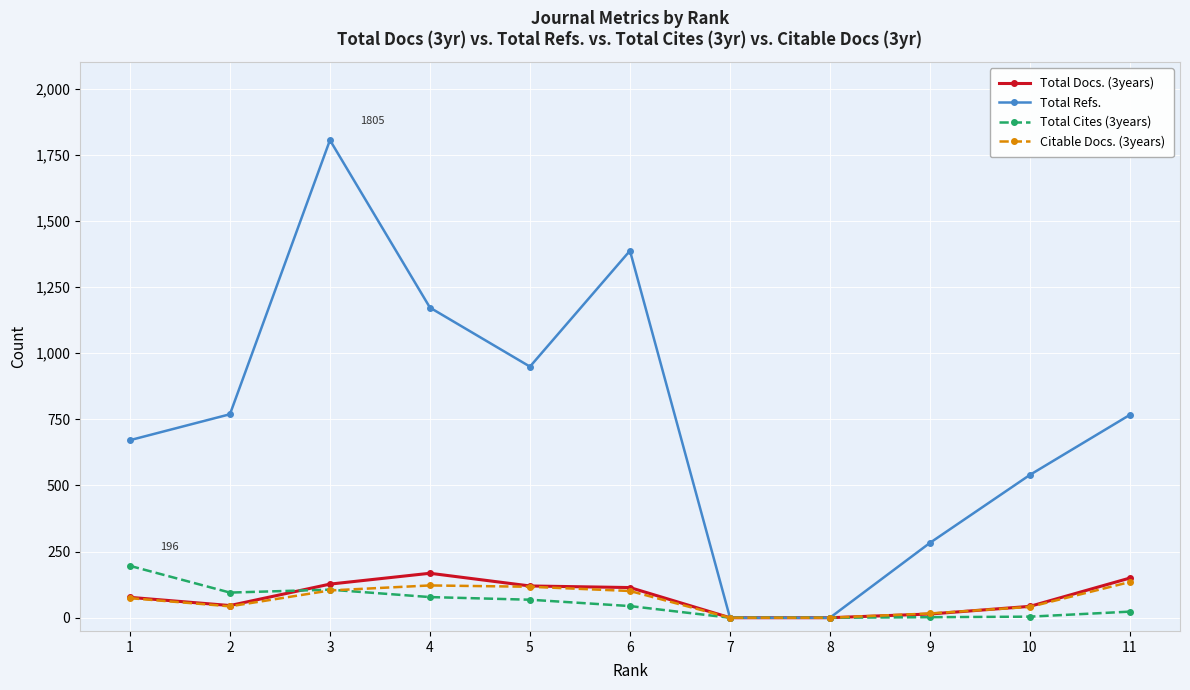

What is the maximum value shown in the chart?

1805